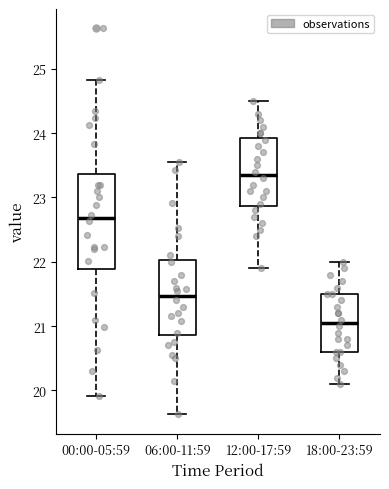

Which box is the tallest, from its lower edge to its upper edge?

00:00-05:59